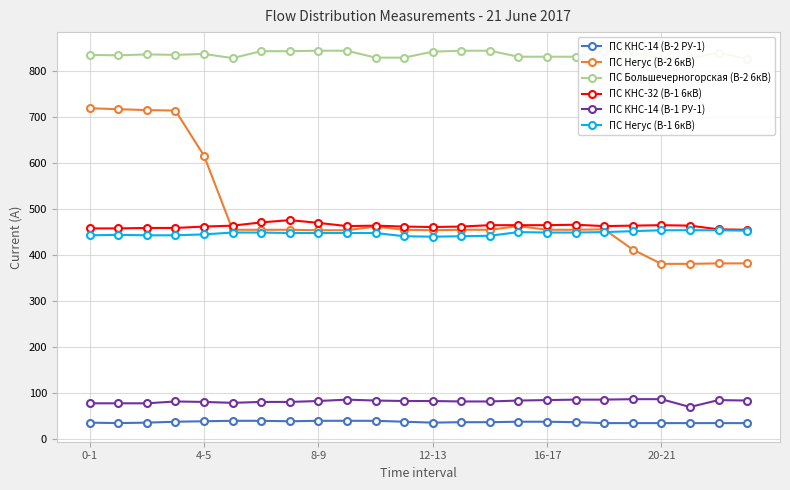

The ПС КНС-32 (В-1 6кВ) series shows 462 at 18. True or false?

True